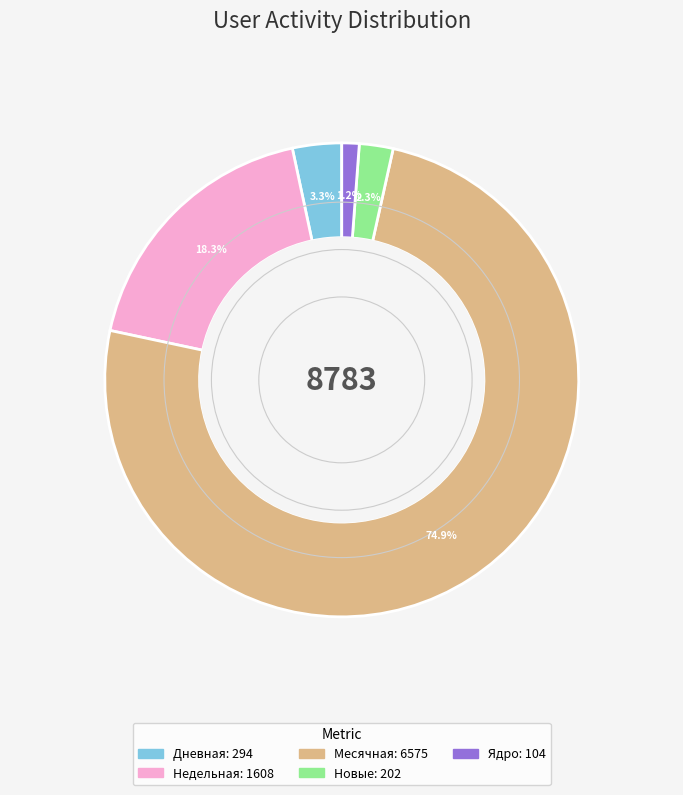

Does any single category account for the majority?

Yes